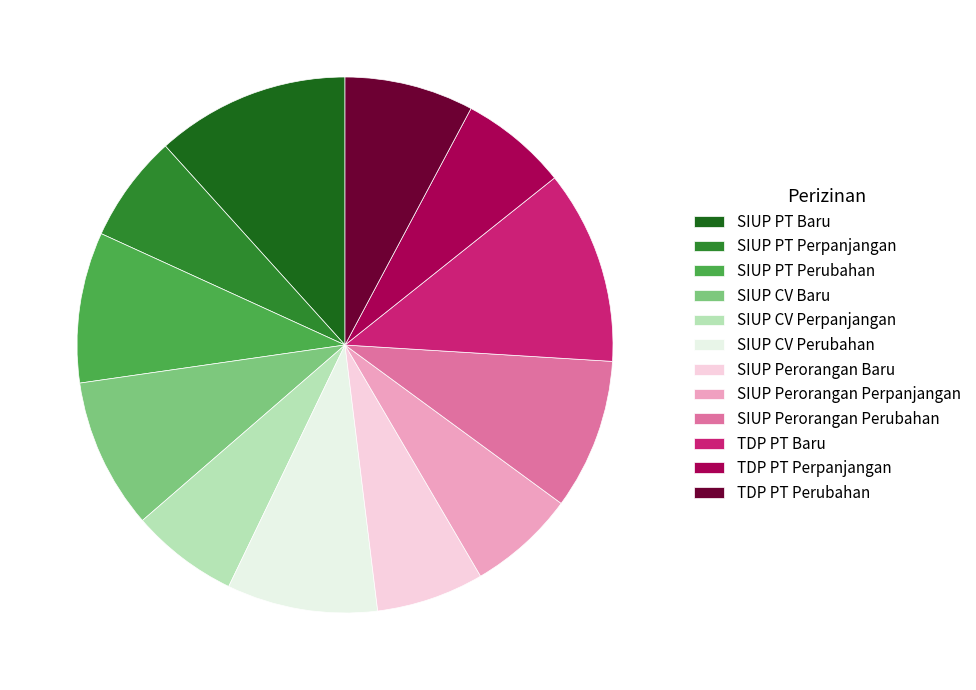

The TDP PT Baru slice represents 12% of the pie. True or false?

True